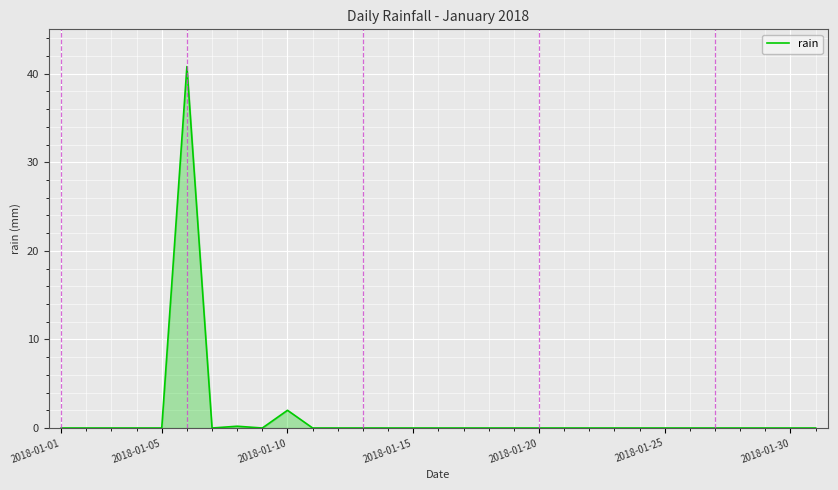

What is the difference between the second highest and second lowest values?

2.0